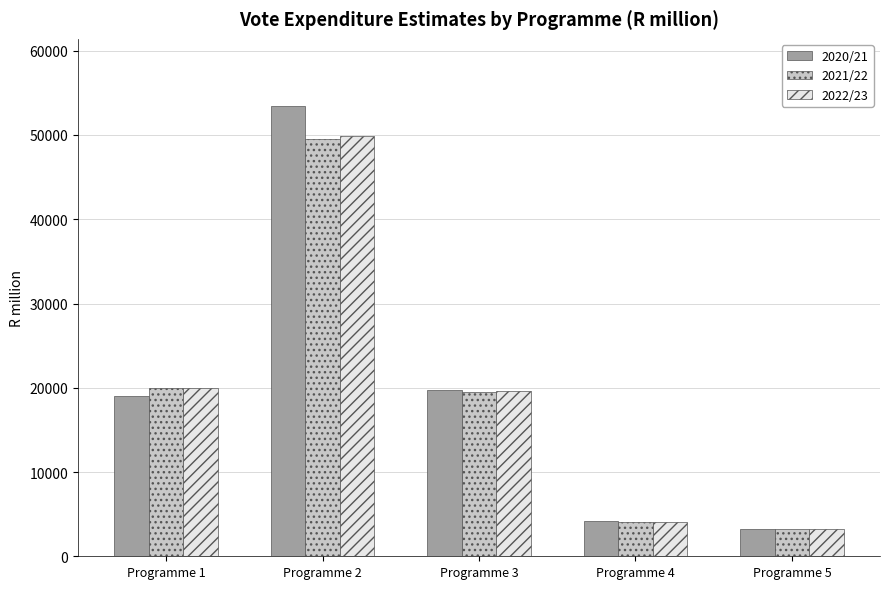

At how many categories does at least one series exceed 8109?

3